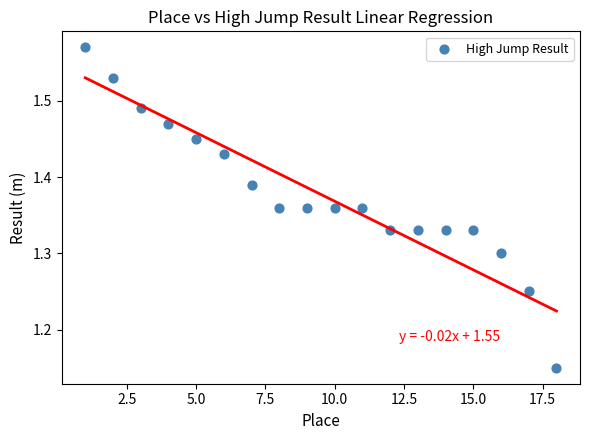

What is the range of X values (max minus min)?

17.0